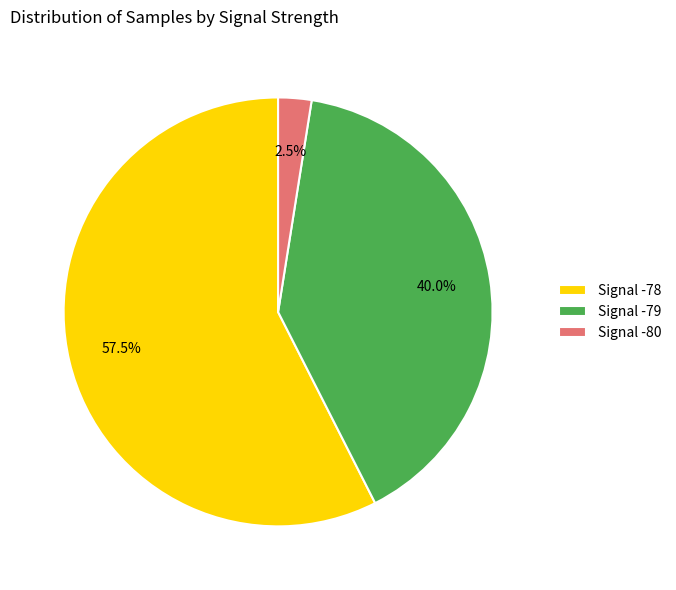

Rank the categories by value from lowest to highest.

Signal -80, Signal -79, Signal -78